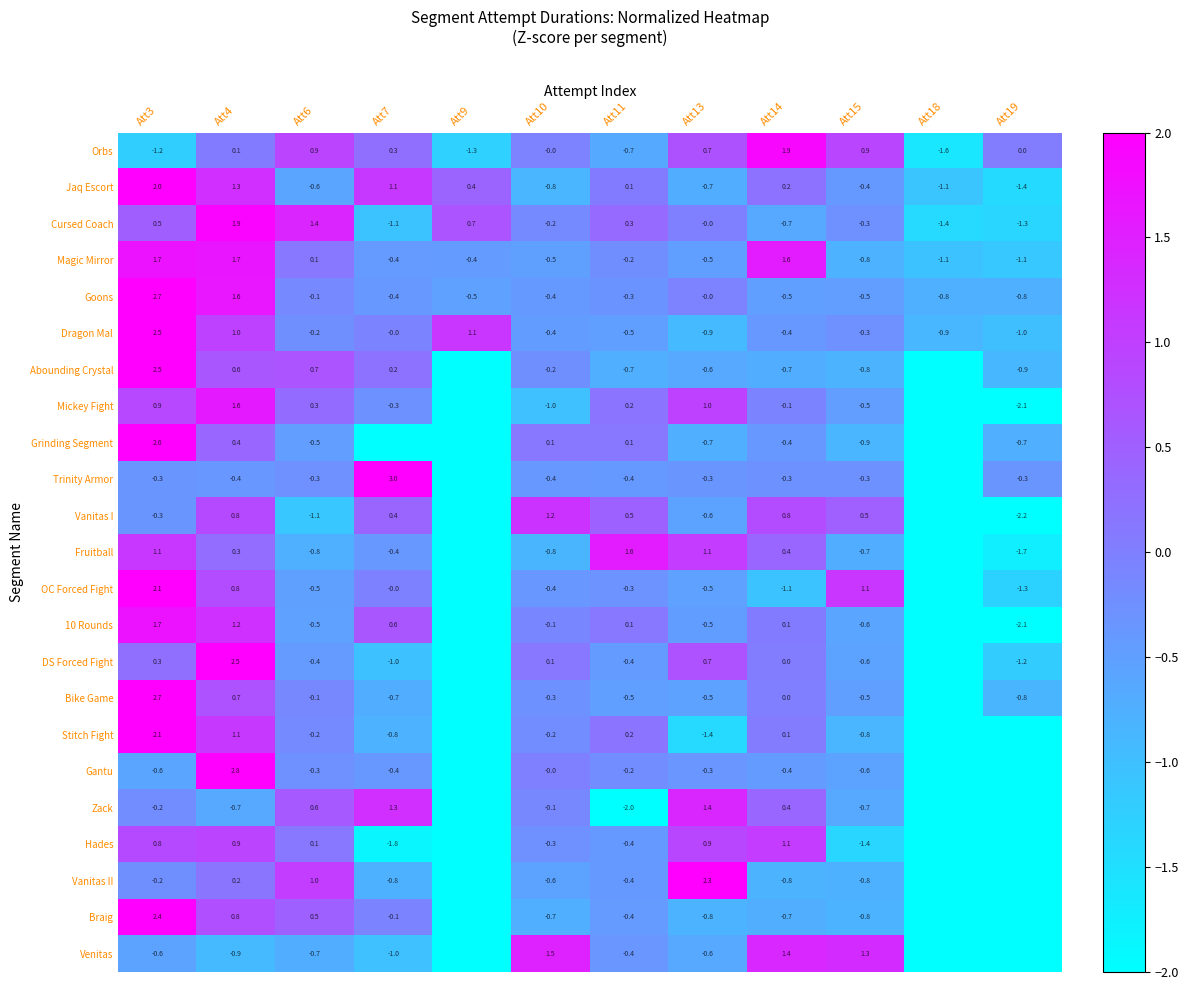

How many distinct data groups are displayed?

23